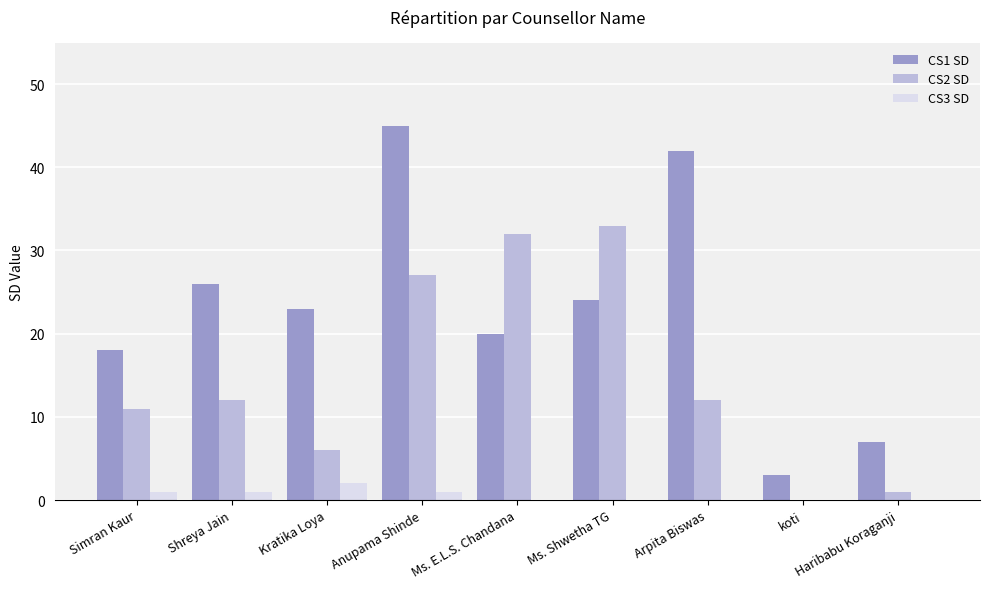

True or false: CS2 SD has a value of 33 at Ms. Shwetha TG.

True